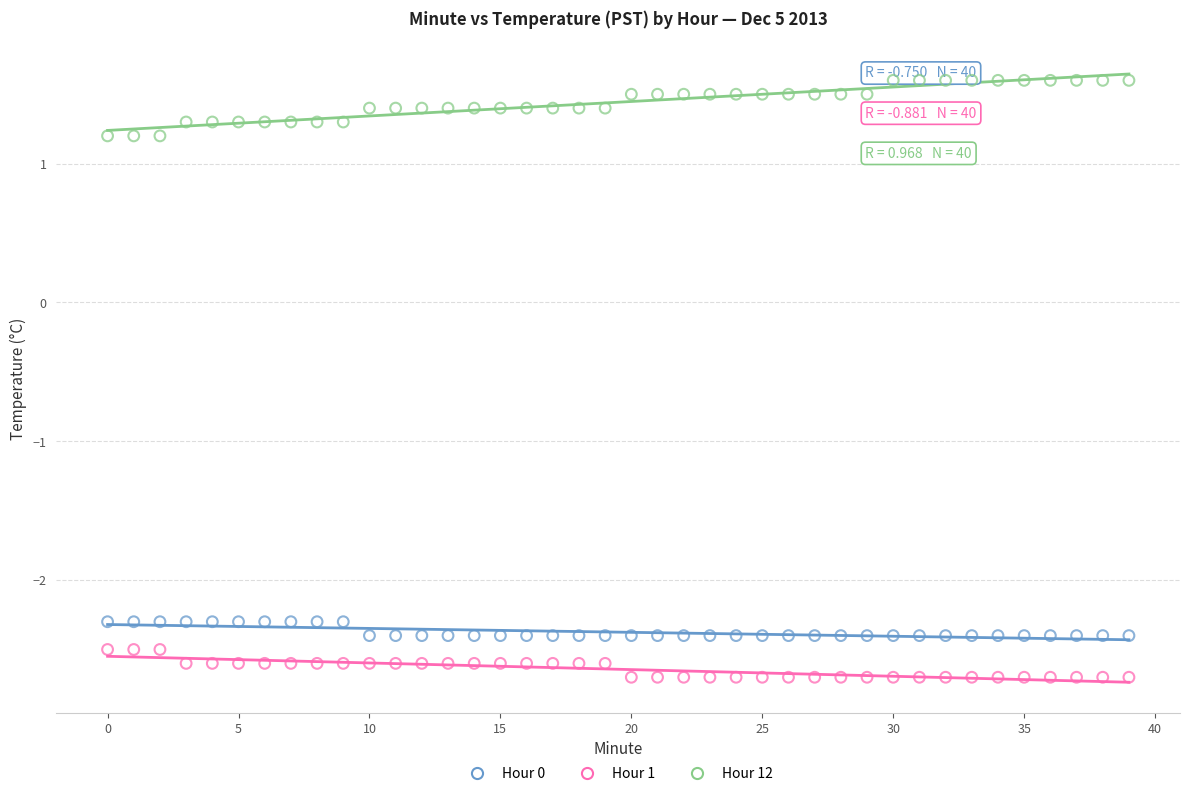

Across all data points, what is the range of Y values (max minus min)?

4.3